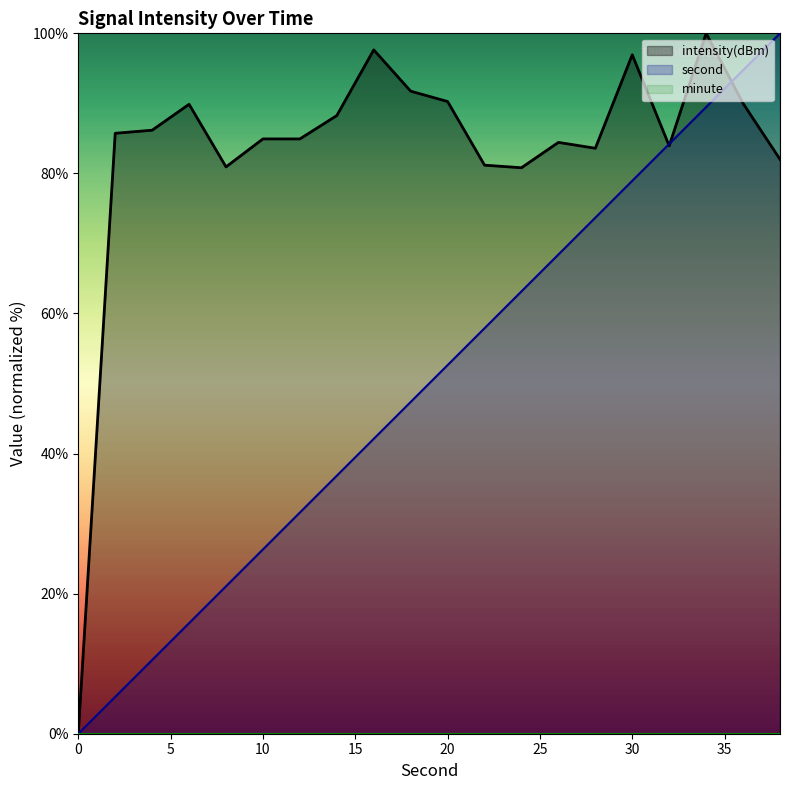

List the series in order of their peak value, lowest first.

second, intensity(dBm)